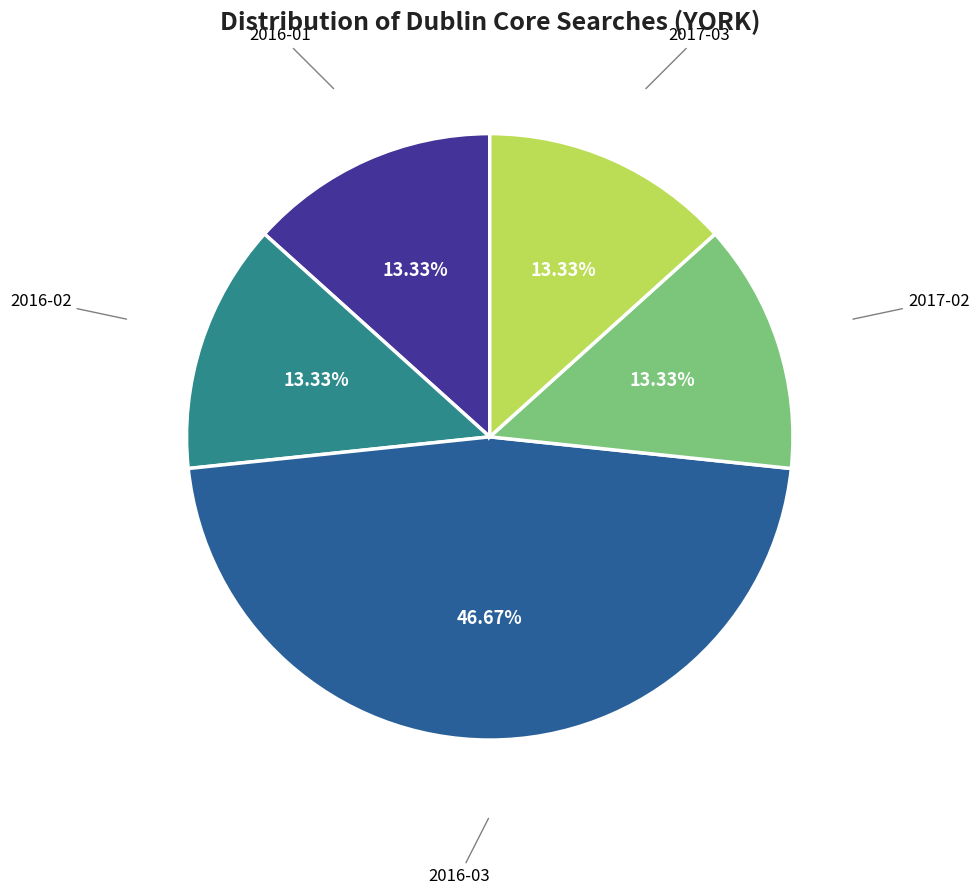

The 2017-03 slice represents 13% of the pie. True or false?

True